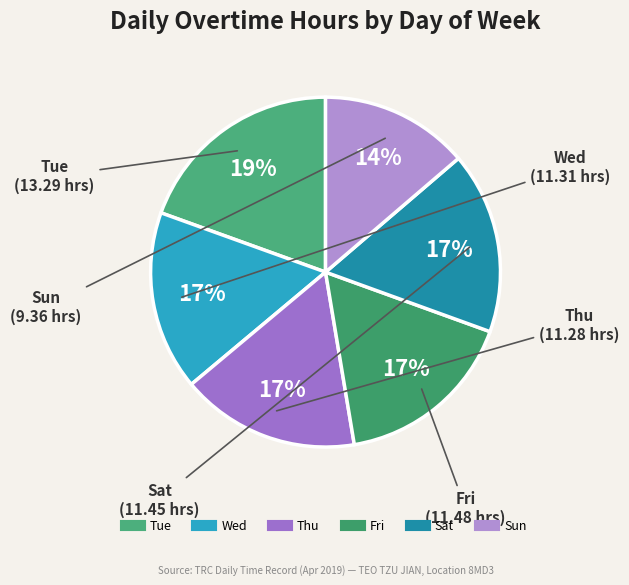

Count the number of slices in the pie.

6